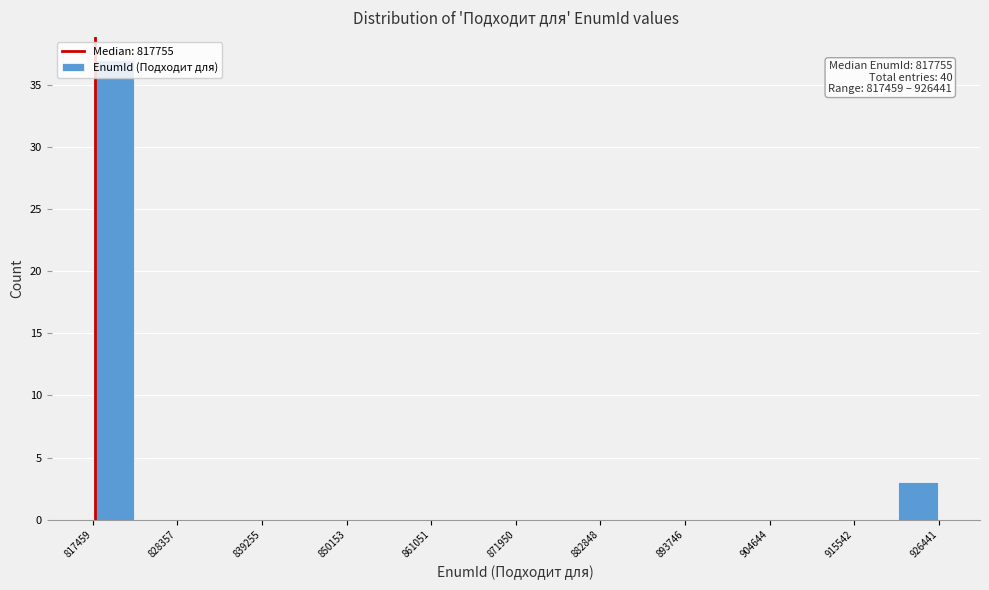

Read against the x-axis, roughly where is the centre of the tallest bar?

820000